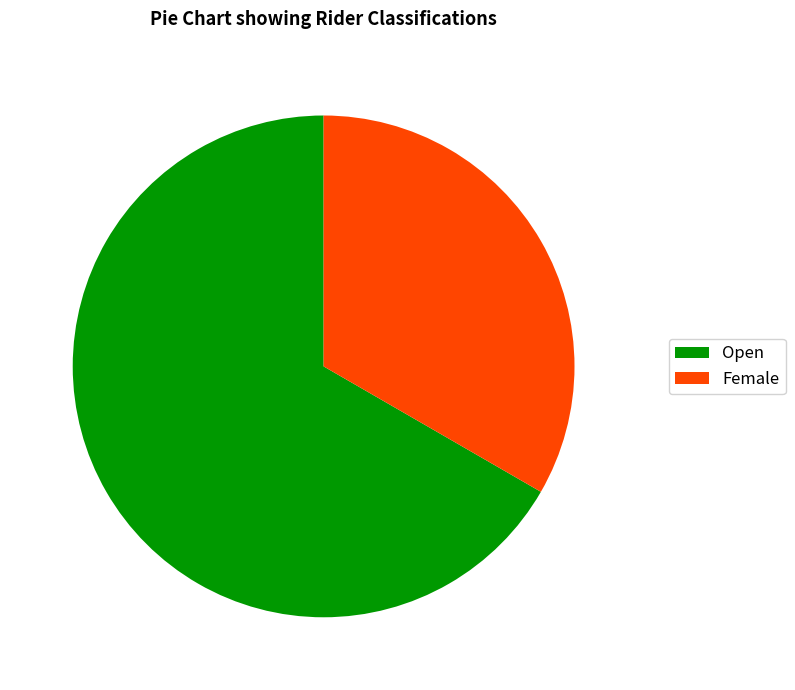

Combined, do Female and Open account for over 50%?

Yes